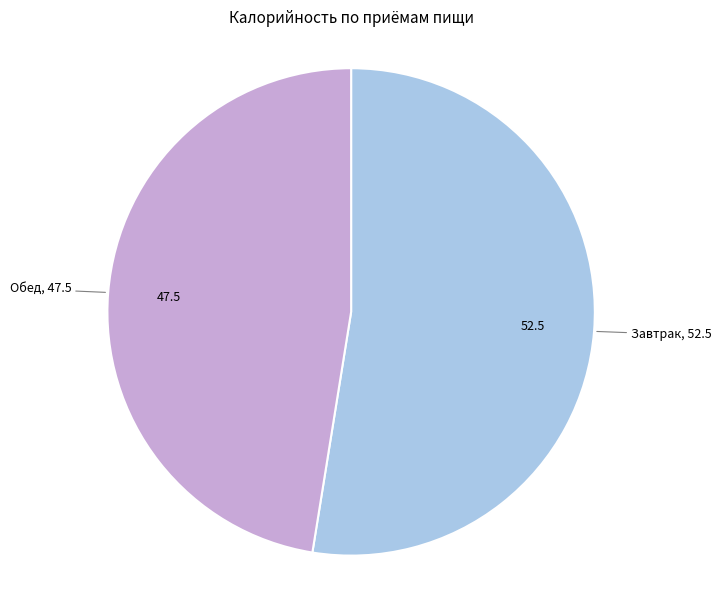

Does Обед represent more than half of the total?

No